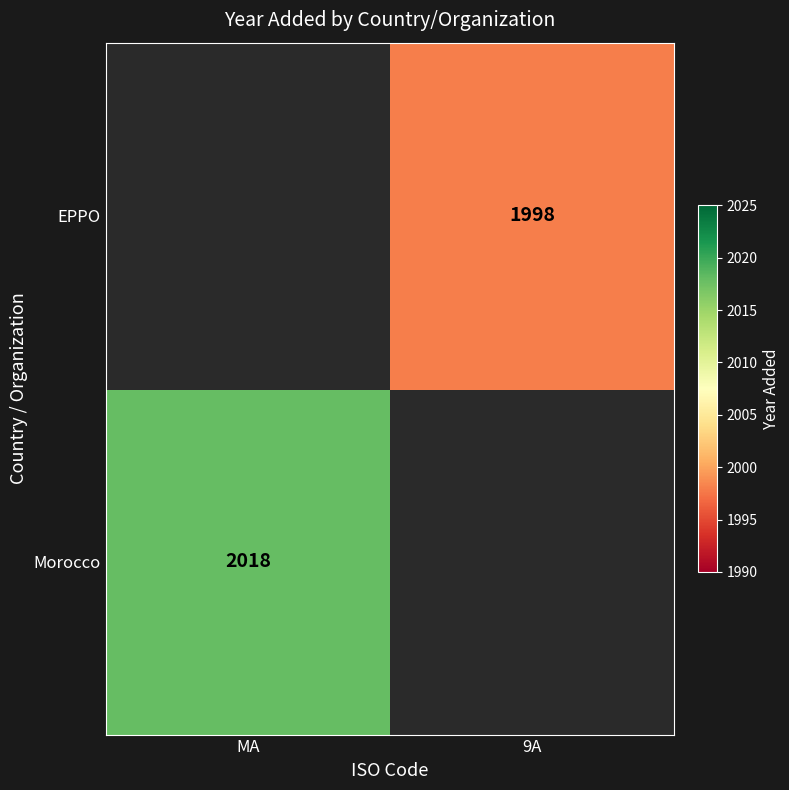

Is it true that EPPO equals 3307 at 9A?

False